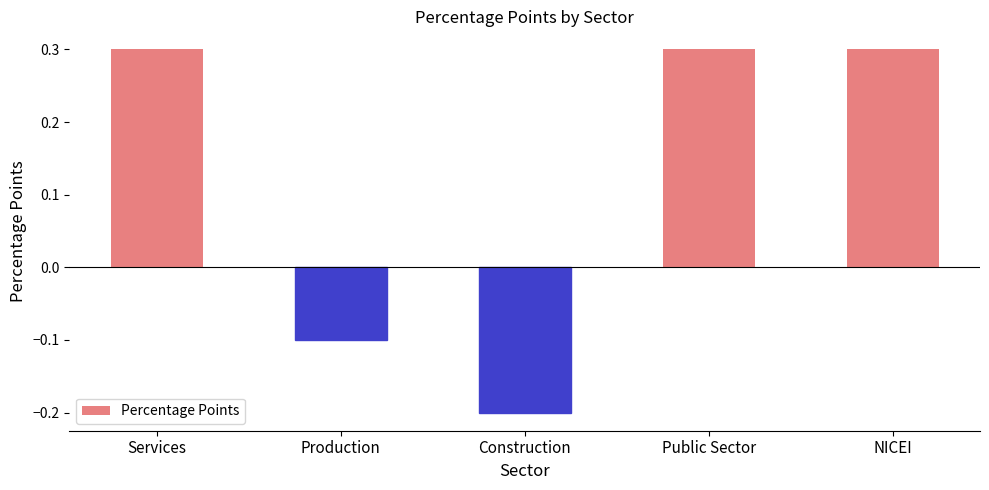

Is it true that the value at Production is -0.1?

True